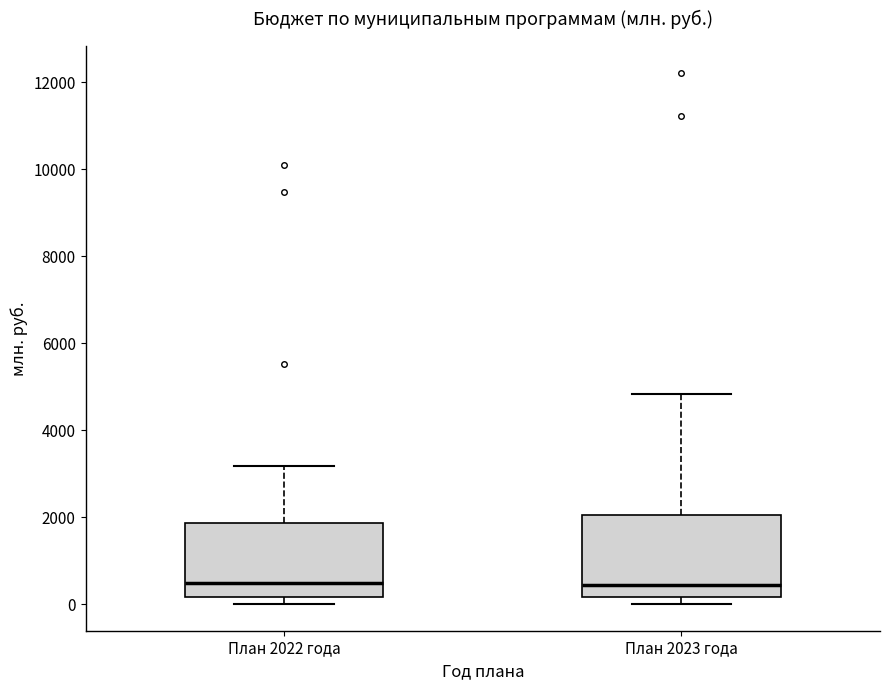

Reading left to right, transcribe this box plot: for each box, give where its median line is, the range the box spans, and where its two whiskers end, as read against the y-axis. The values are not printed on the chart, so give them approximately, as read against the axis.

План 2022 года: median 400, box 200 to 1800, whiskers 0 to 3200
План 2023 года: median 400, box 200 to 2000, whiskers 0 to 4800